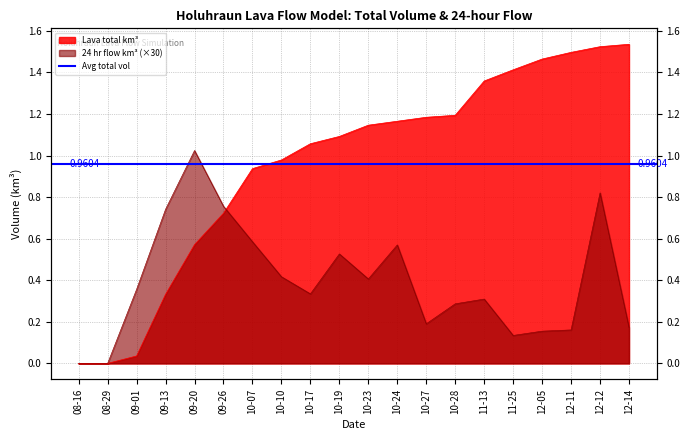

What value does the Lava total km3 series have at 10-07?

0.9